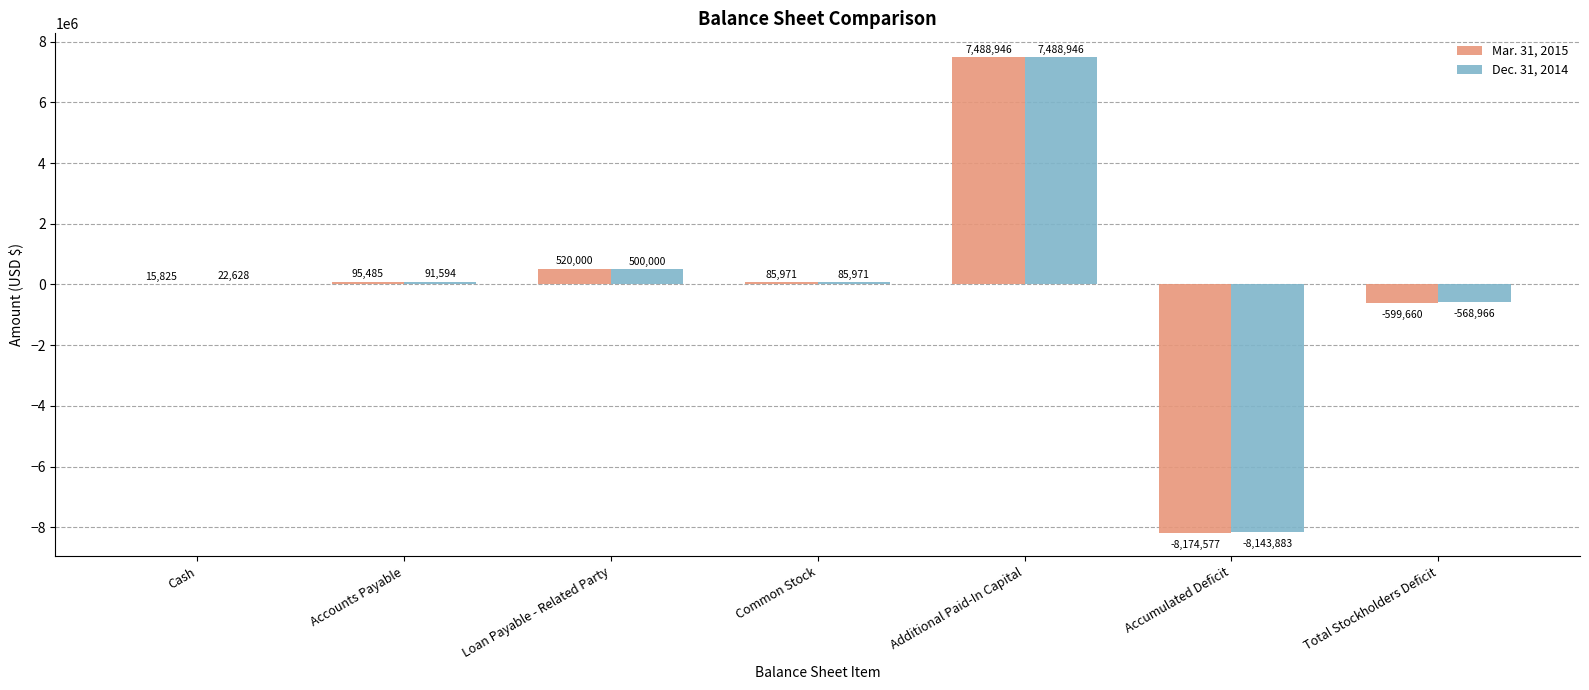

At which label is Mar. 31, 2015 closest to -342815?

Total Stockholders Deficit